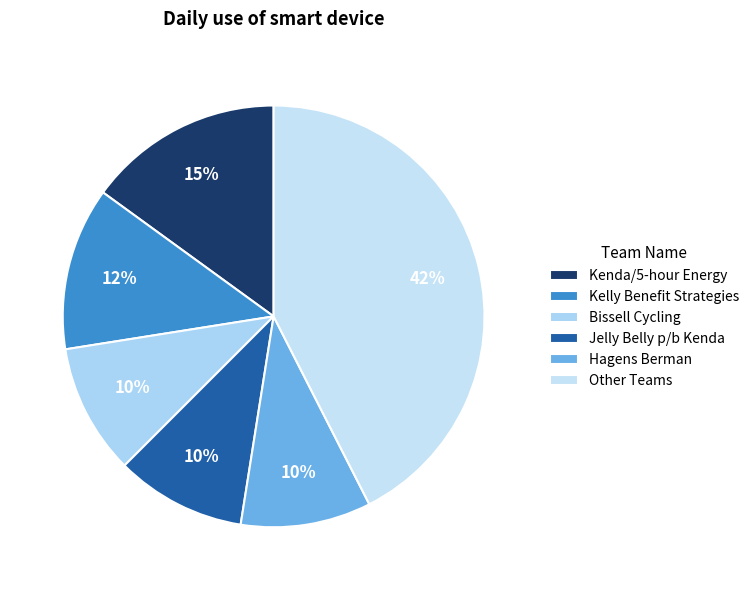

Count the number of slices in the pie.

6